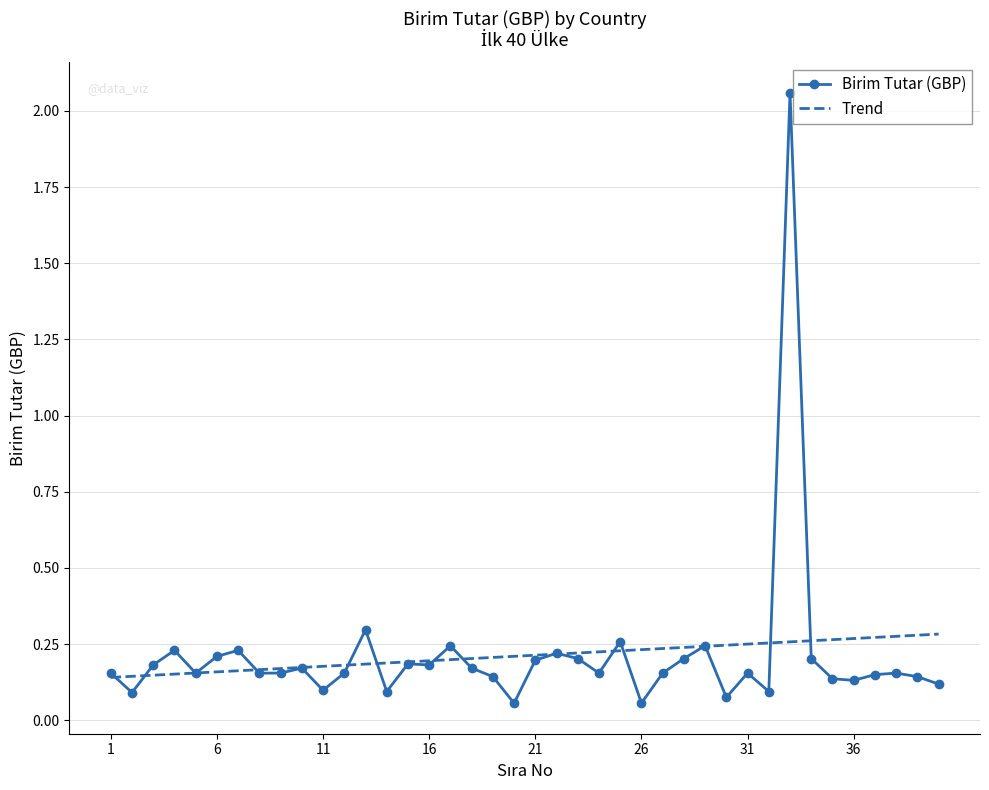

True or false: Birim Tutar (GBP) has more than 1 points higher than both neighbors.

True